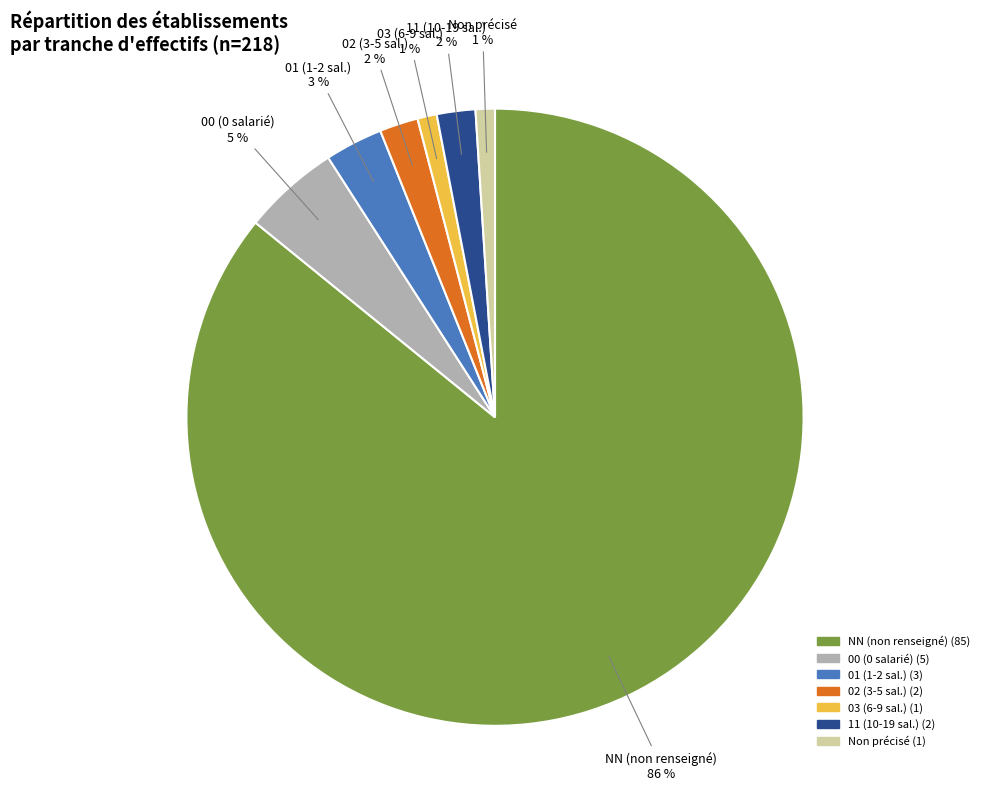

To the nearest percent, what is the difference between the largest and smallest slice percentages?

85%